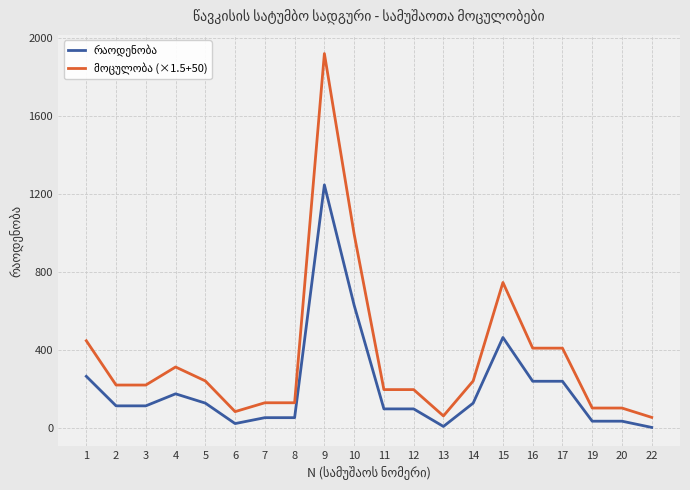

At which category is the sum across all series the highest?

9